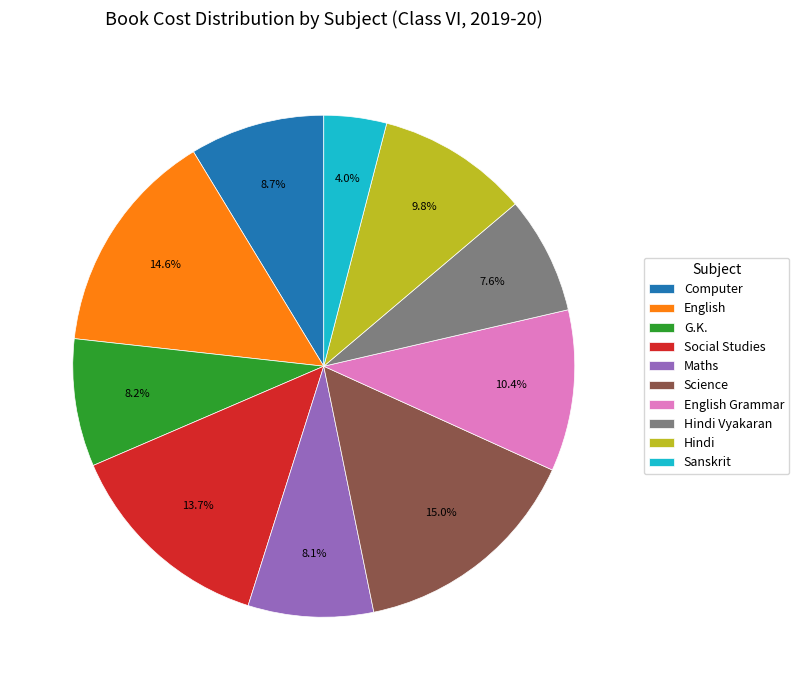

How much of the chart is everything except Sanskrit?

96.0%